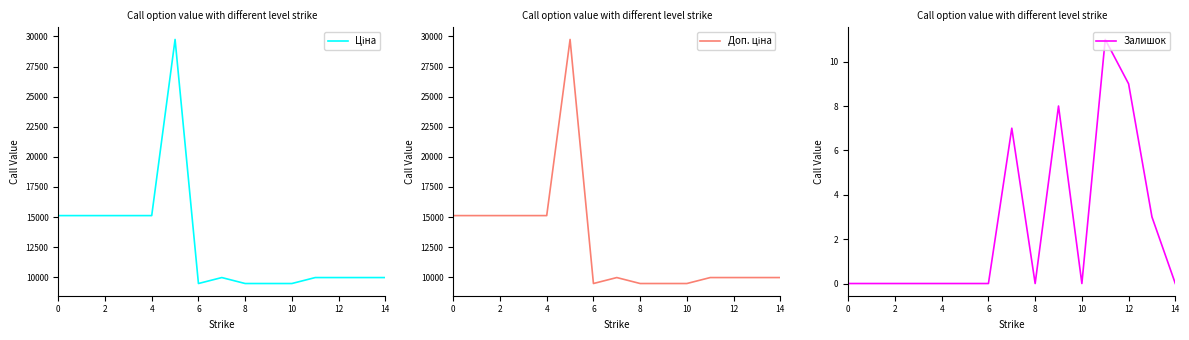

Which series has the largest total across all categories?

Ціна